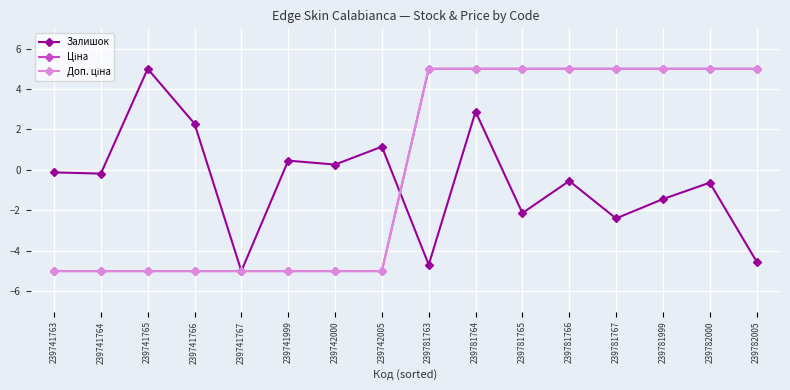

How many values in the Ціна series are below 5?

8